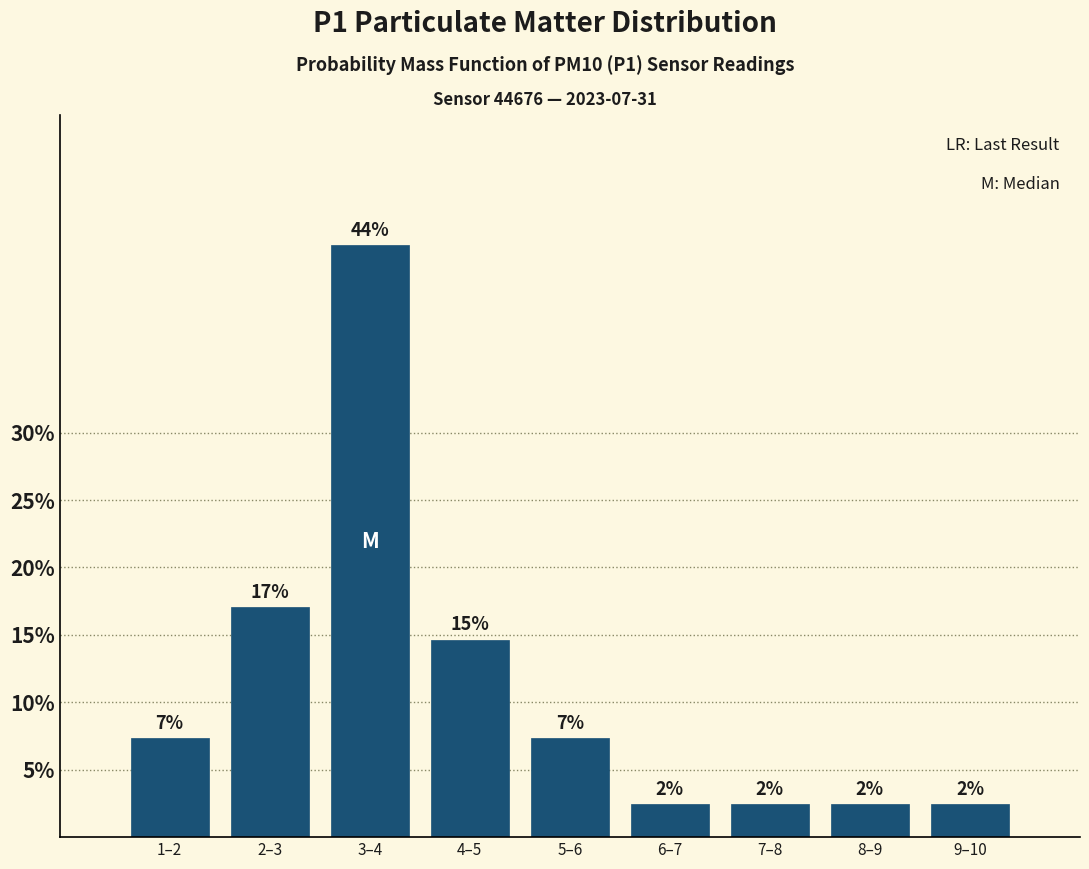

Are the bars horizontal?

No